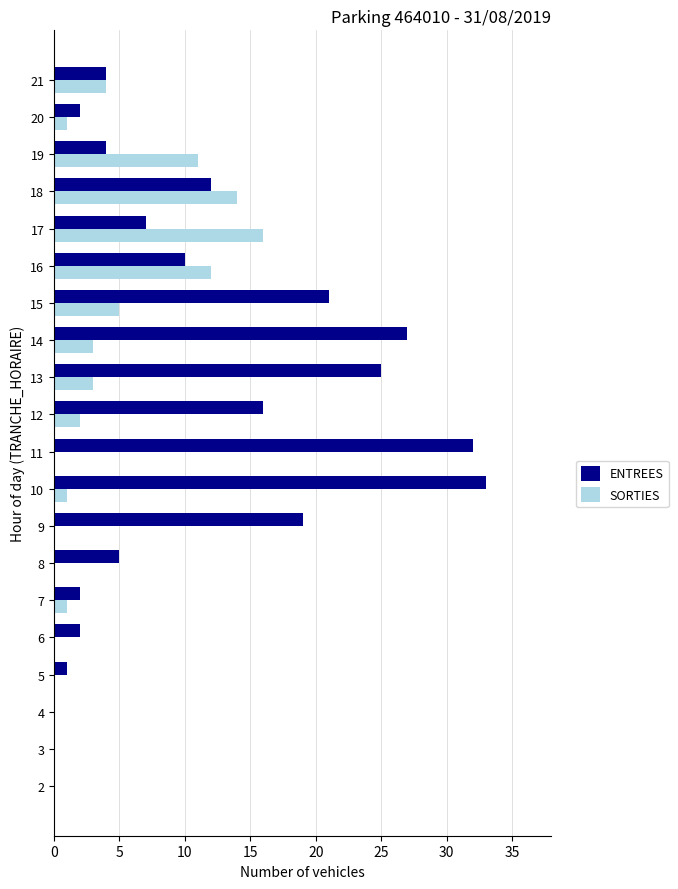

What is the maximum value for SORTIES?

16